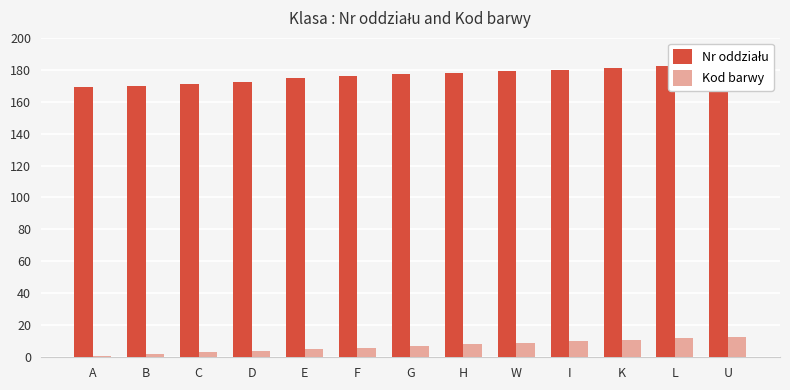

Rank the series by their maximum value, from highest to lowest.

Nr oddziału, Kod barwy